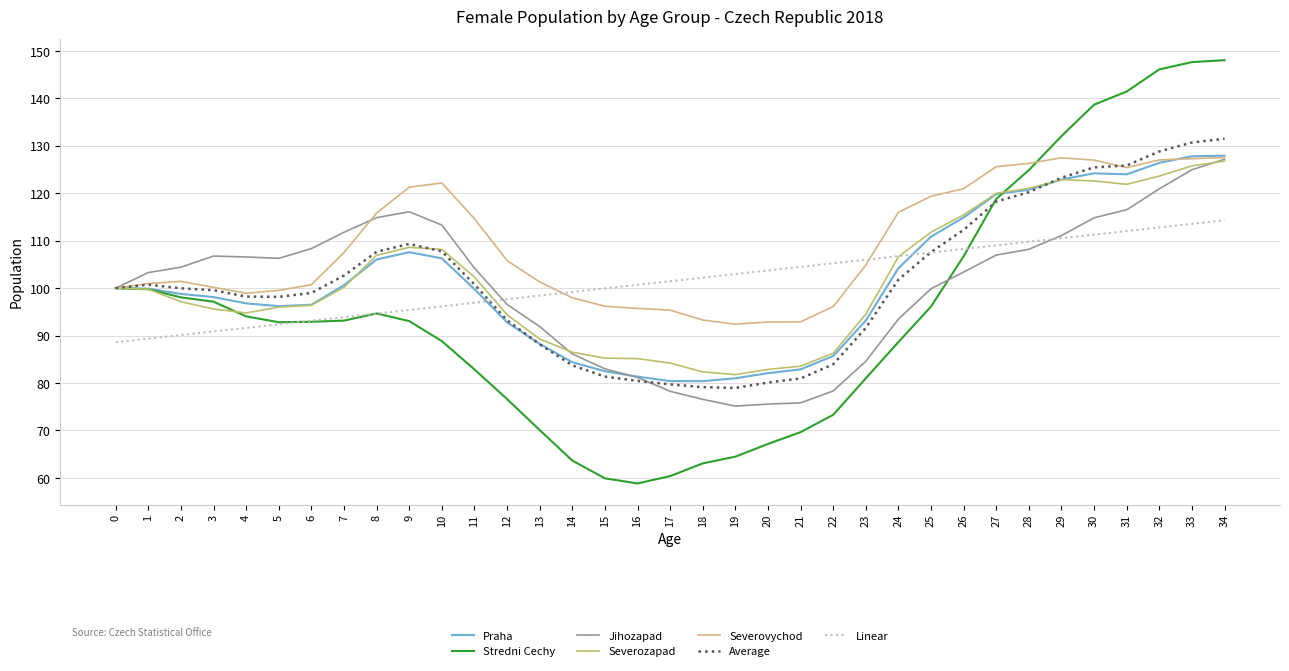

At which label is Severozapad closest to 104?

11